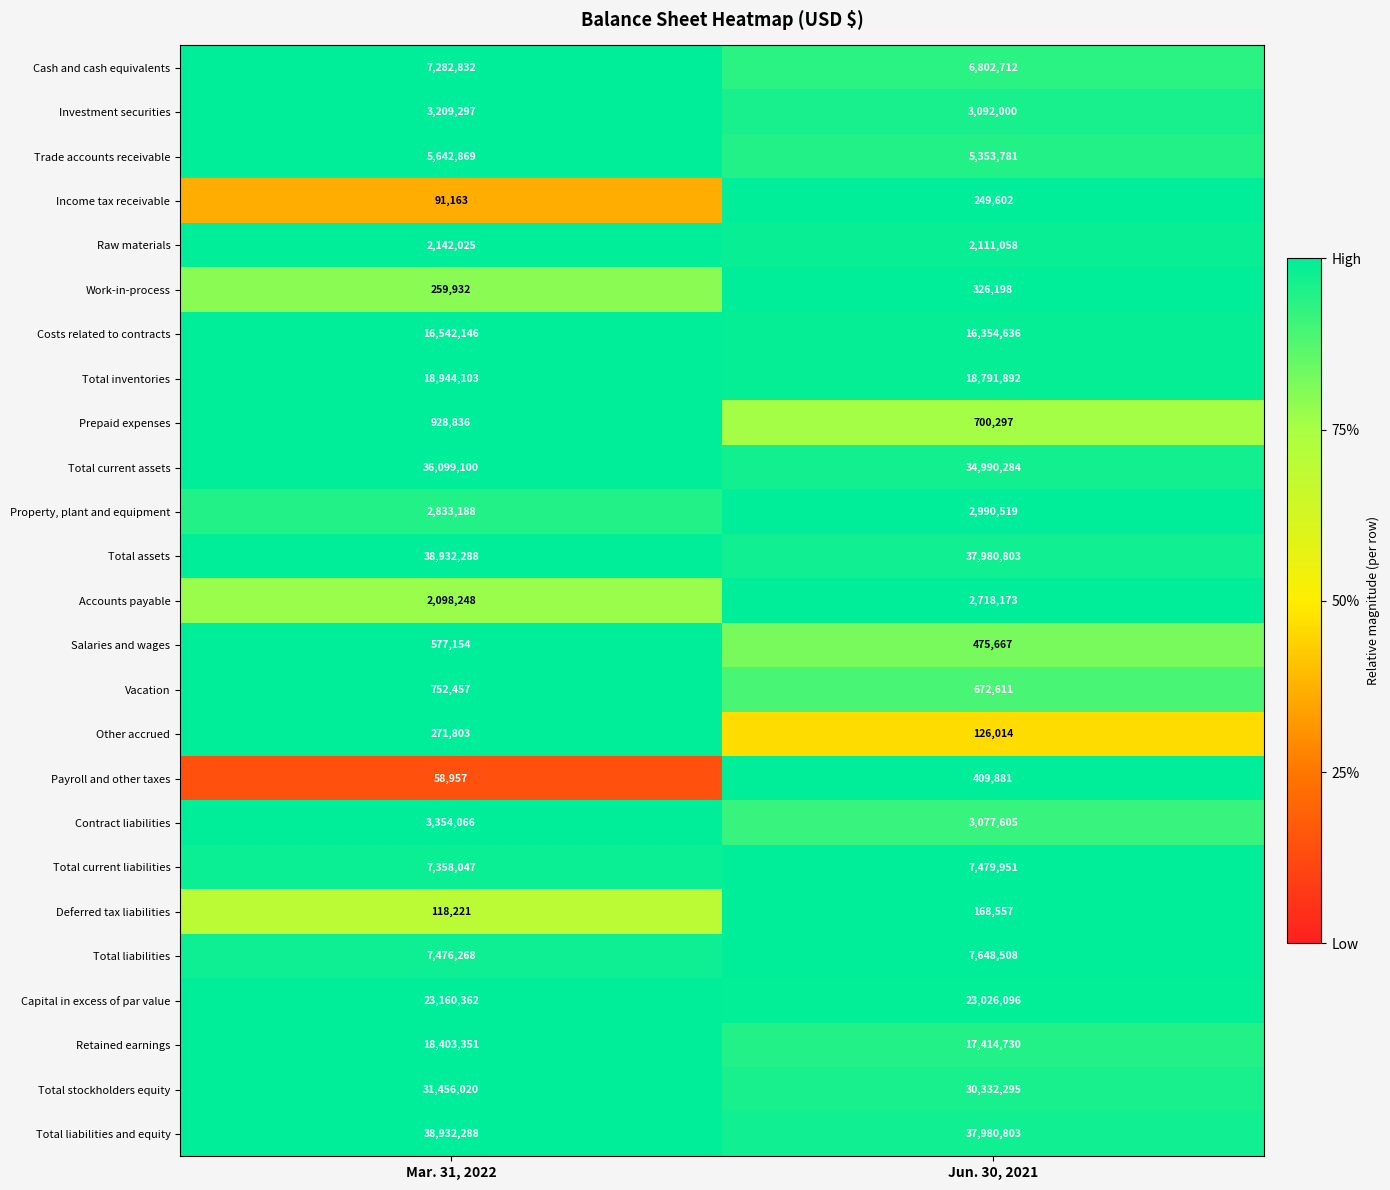

Rank the categories by Cash and cash equivalents value from lowest to highest.

Jun. 30, 2021, Mar. 31, 2022